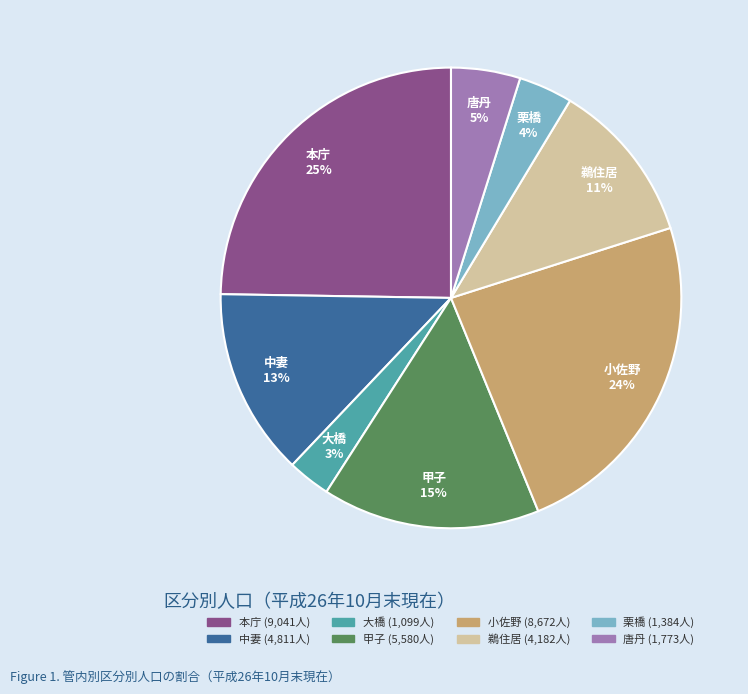

Between 小佐野 and 鵜住居, which is larger?

小佐野